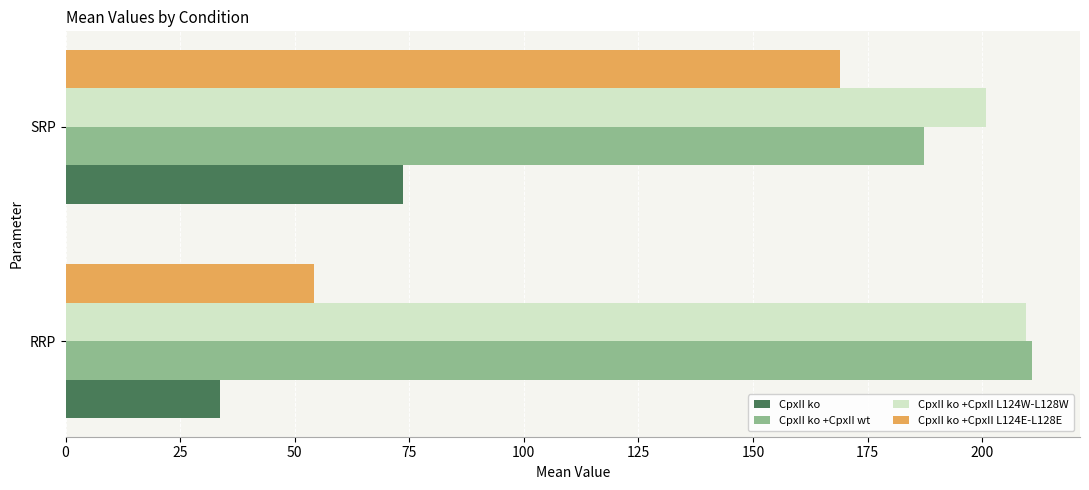

What is the minimum value shown in the chart?

33.6